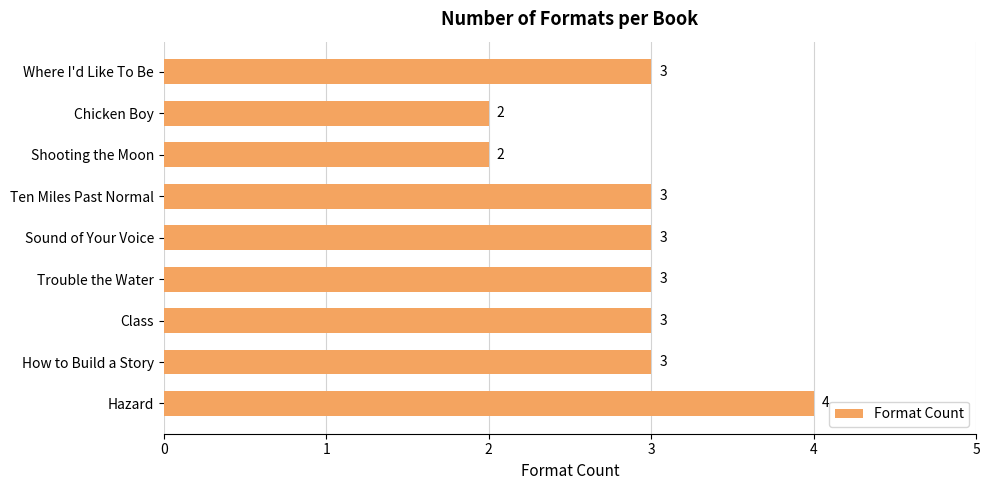

Count the values in the range 3 to 4.

7